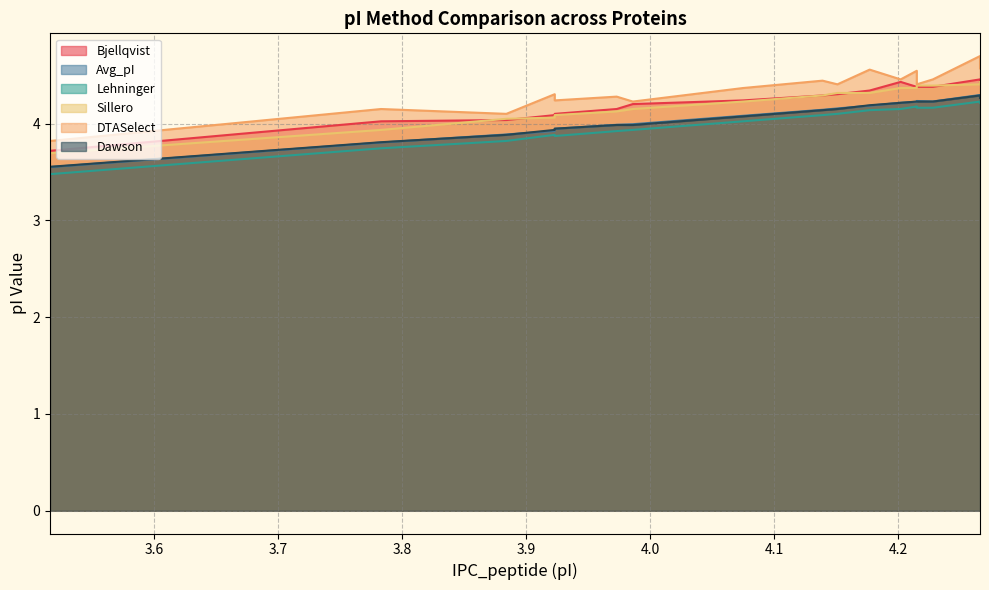

What is the maximum value for Avg_pI?

4.3